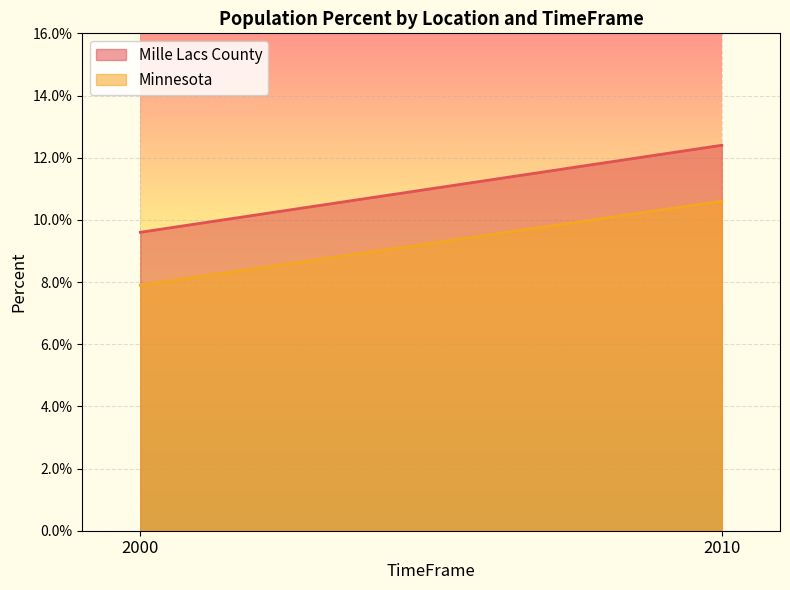

Reading right to left, what are all the values shown in this chart?

Mille Lacs County: 2010=0.1	2000=0.1
Minnesota: 2010=0.1	2000=0.1